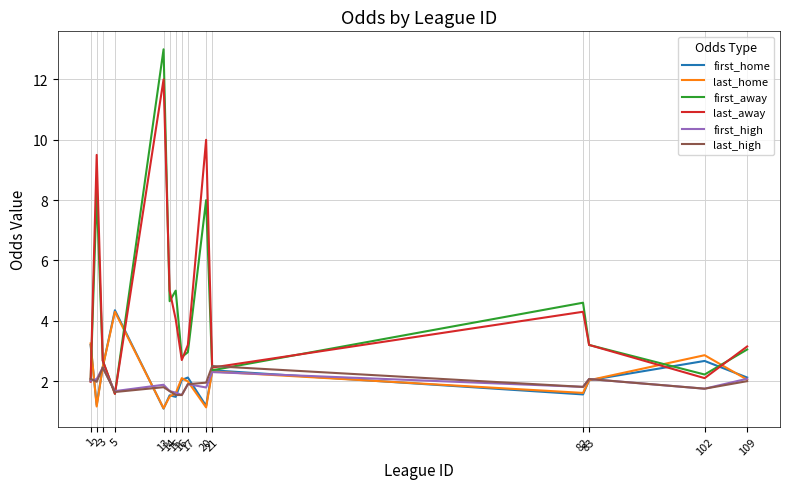

The value of first_high at 2 is 2.1. True or false?

True